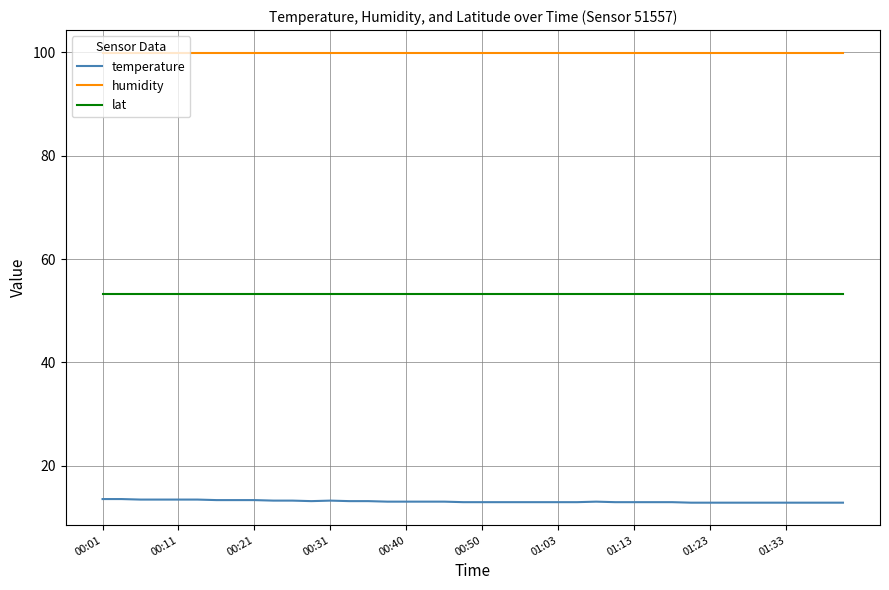

What is the minimum value shown in the chart?

12.9